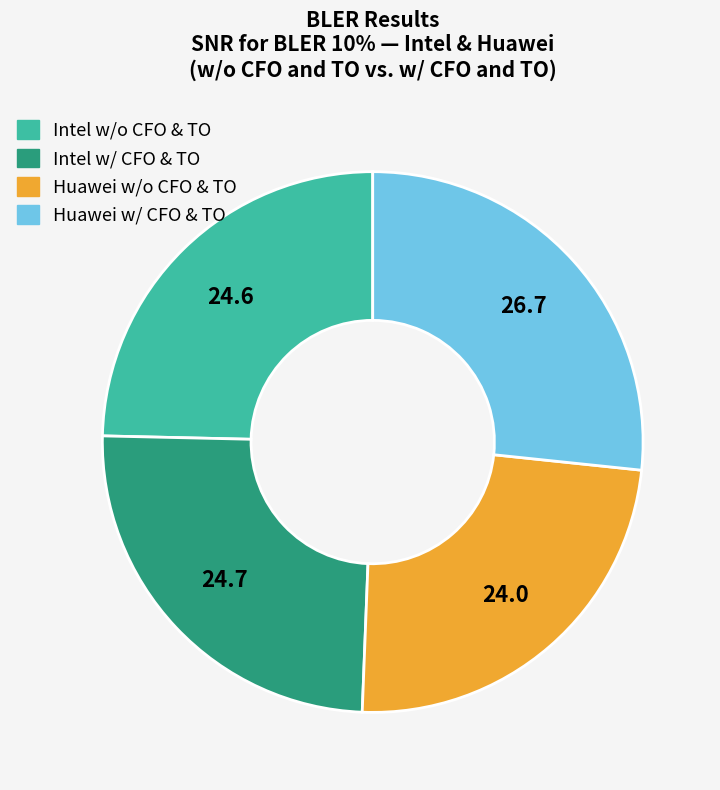

Is there a majority slice in this chart?

No